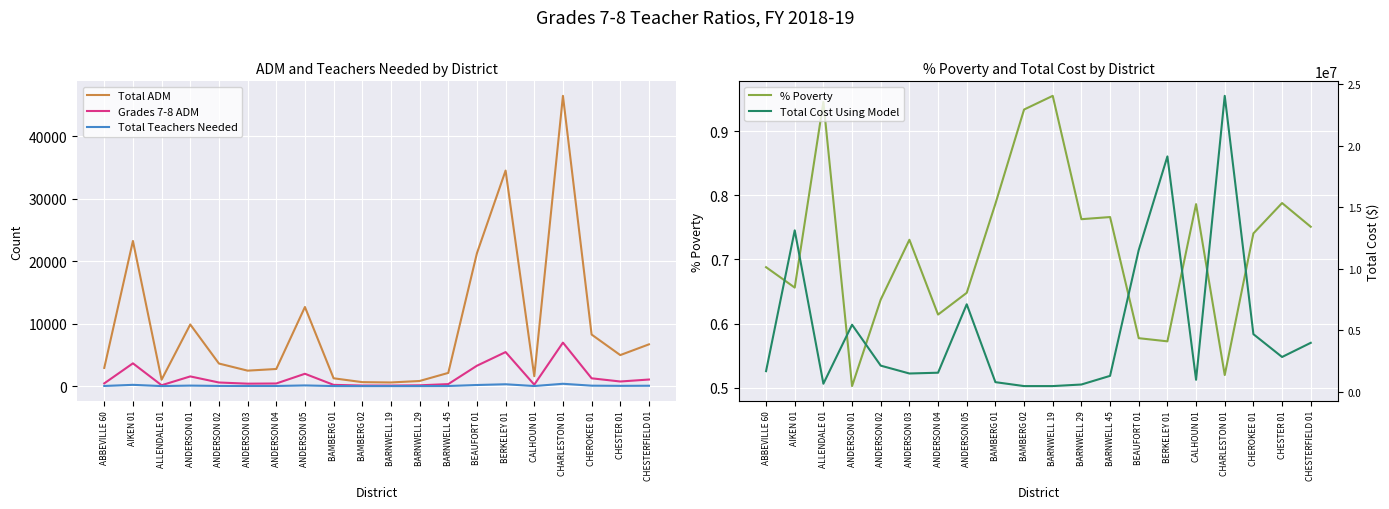

True or false: Total ADM and Grades 7-8 ADM cross at least once.

False